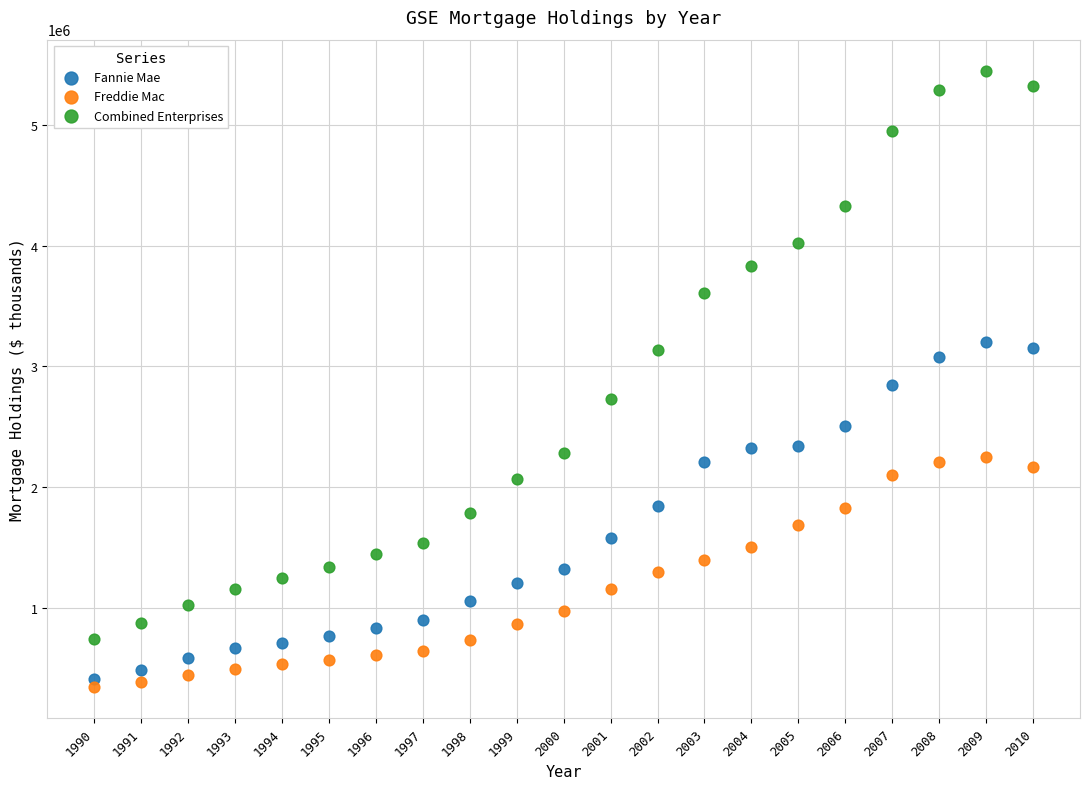

What is the X range (max minus min) for the scatter plot?

20